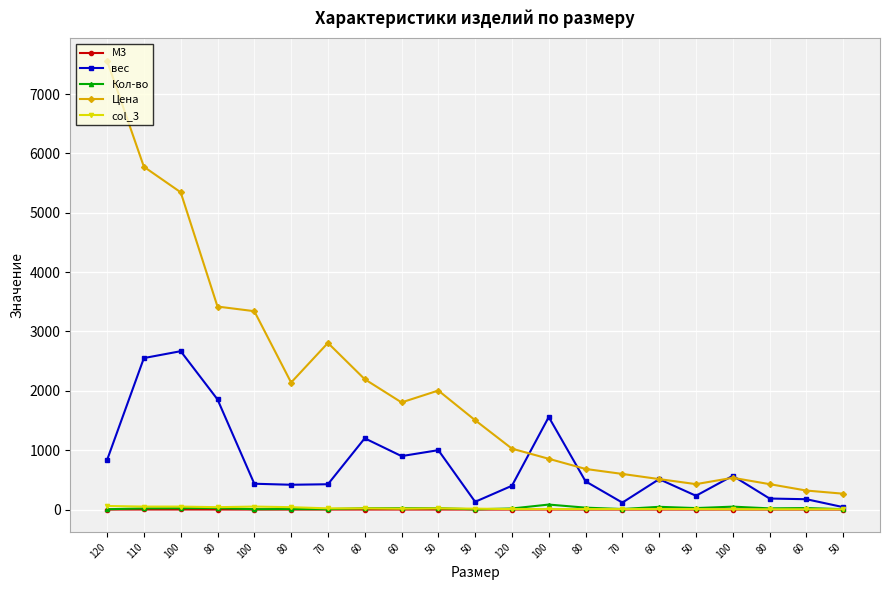

True or false: М3 and Цена cross at least once.

False